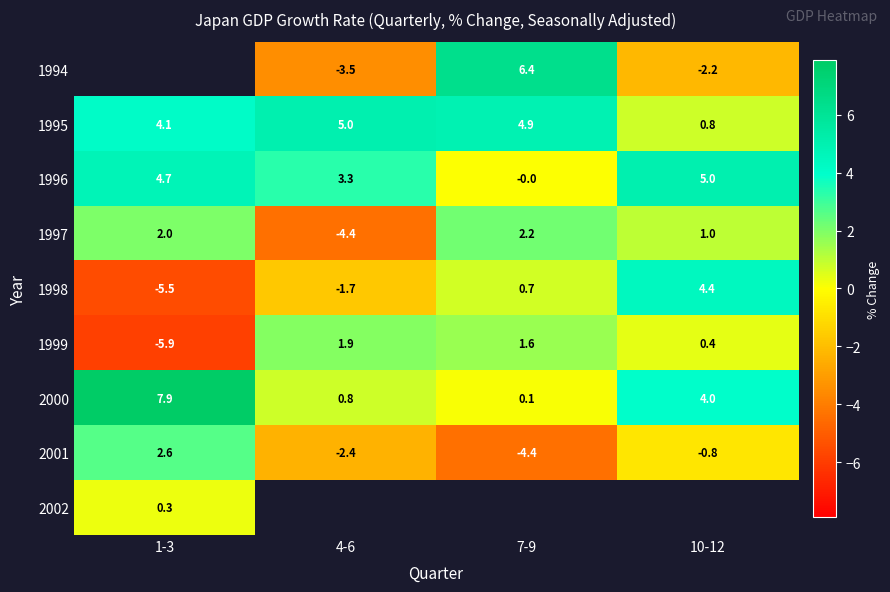

Where does the 1998 series first go above 0?

7-9